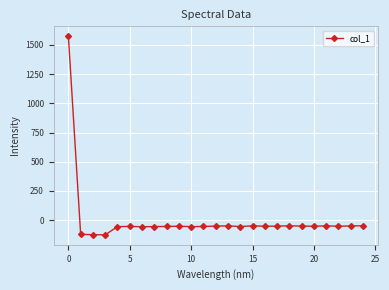

What is the average value?

4.9